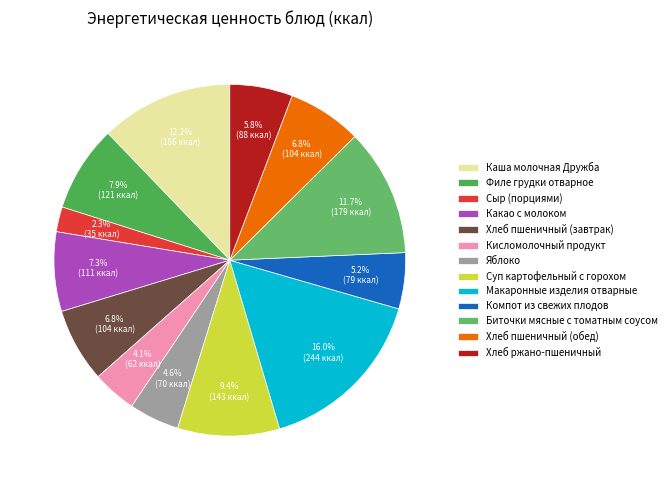

How many segments does this pie chart have?

13